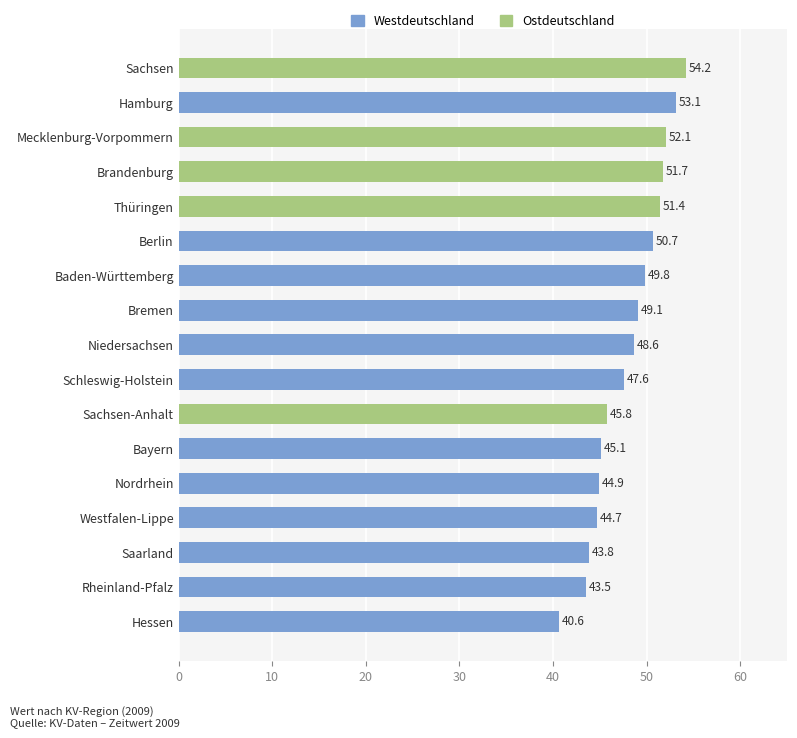

The value at Mecklenburg-Vorpommern is 80.3. True or false?

False